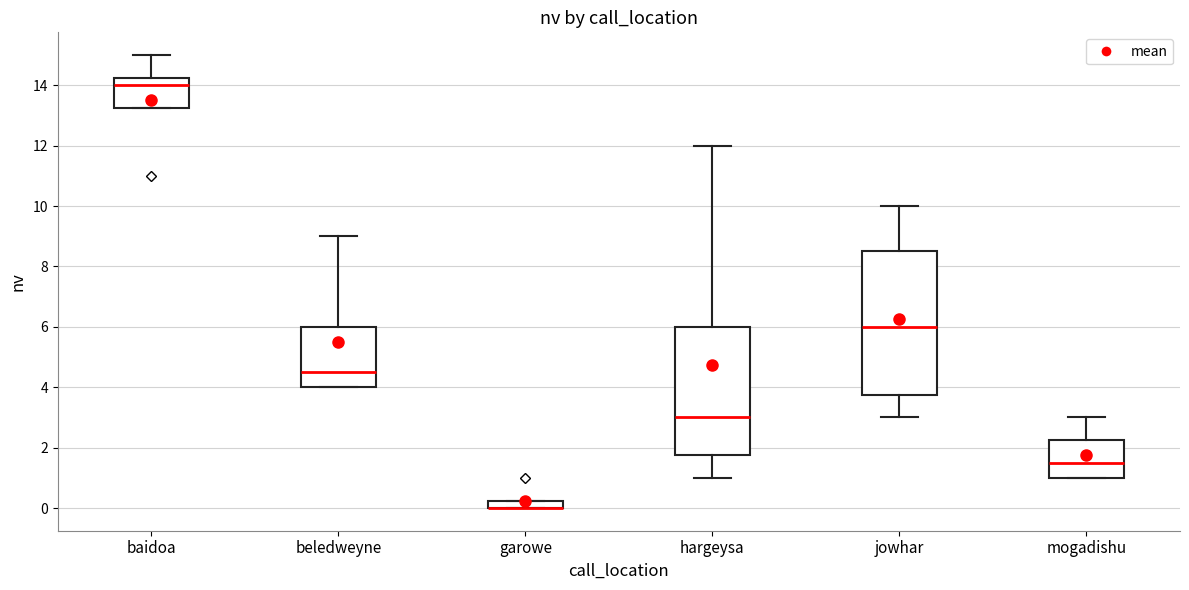

Where does the median line of the box for mogadishu sit on the y-axis? The values are not printed on the chart, so give them approximately, as read against the axis.

1.6